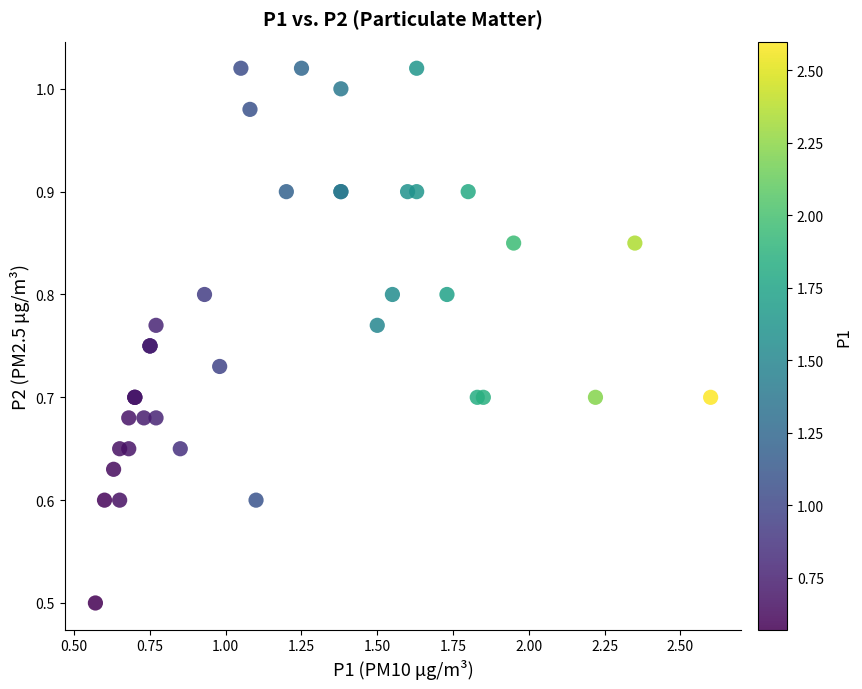

What Y value in the scatter plot is closest to 0?

0.5